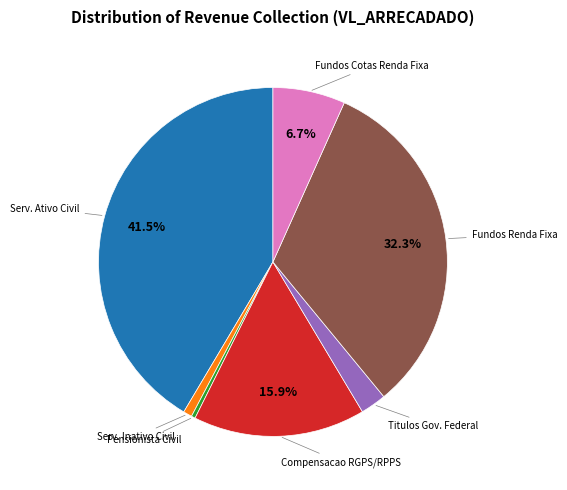

Is there a majority slice in this chart?

No